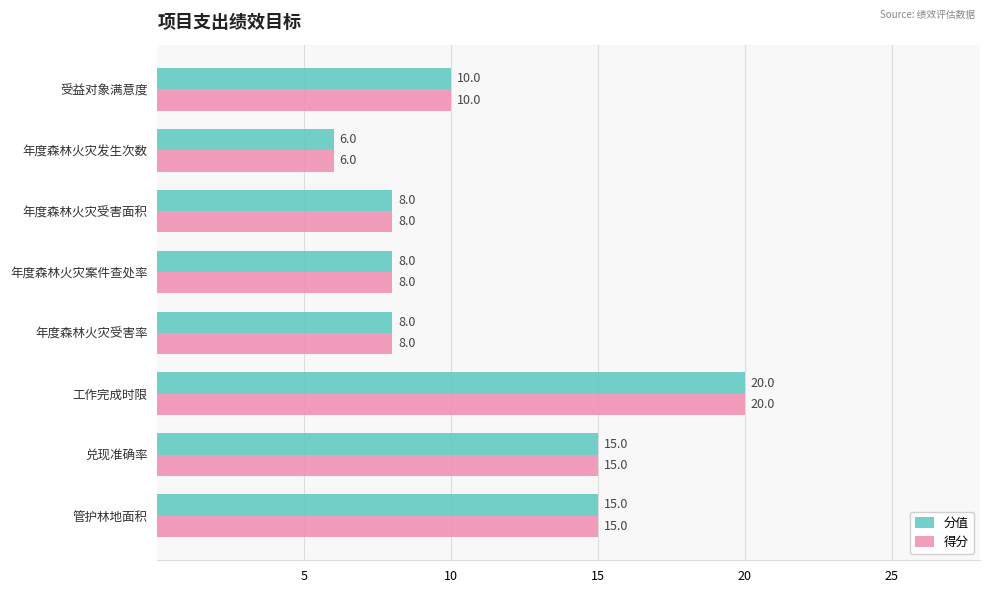

The 分值 series shows 10 at 管护林地面积. True or false?

False